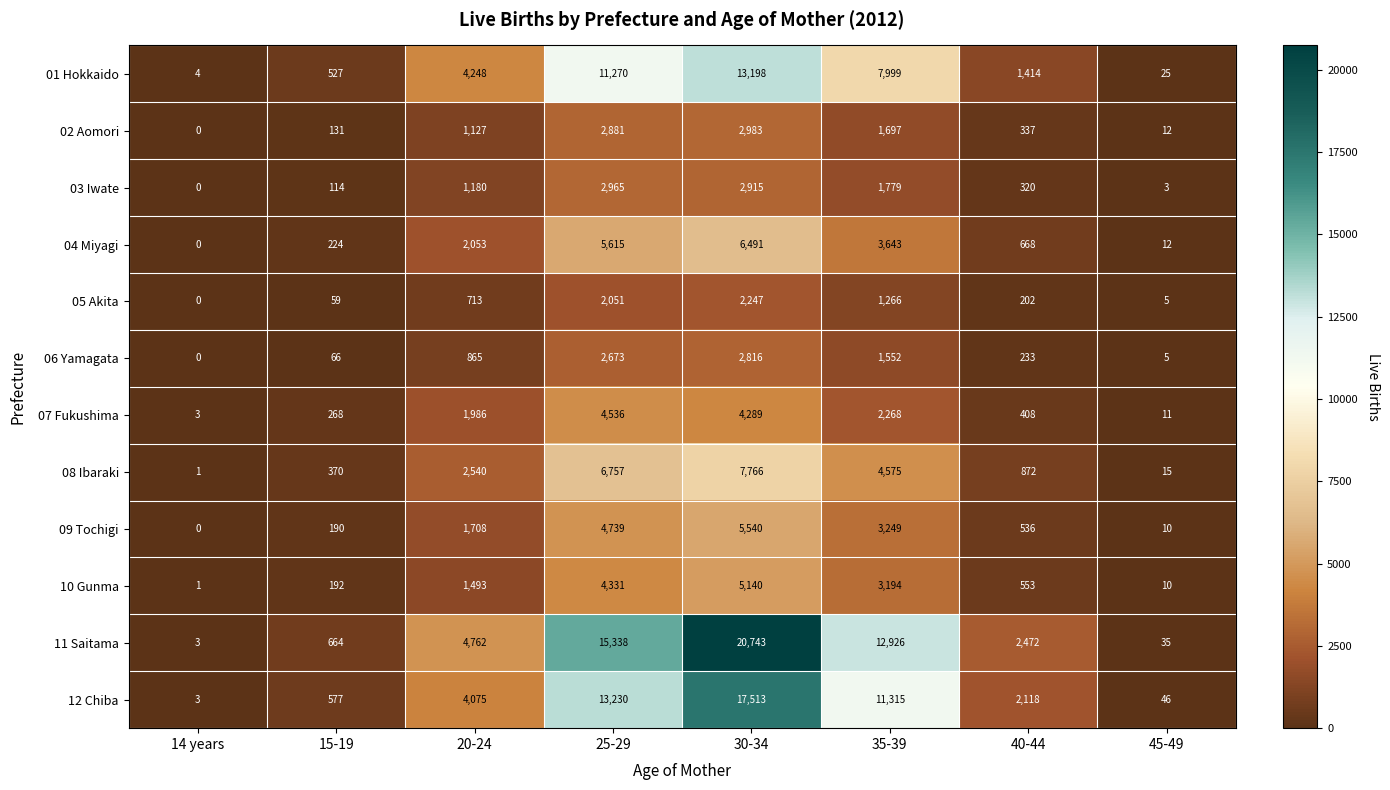

Which series changed the most between 14 years and 40-44?

11 Saitama